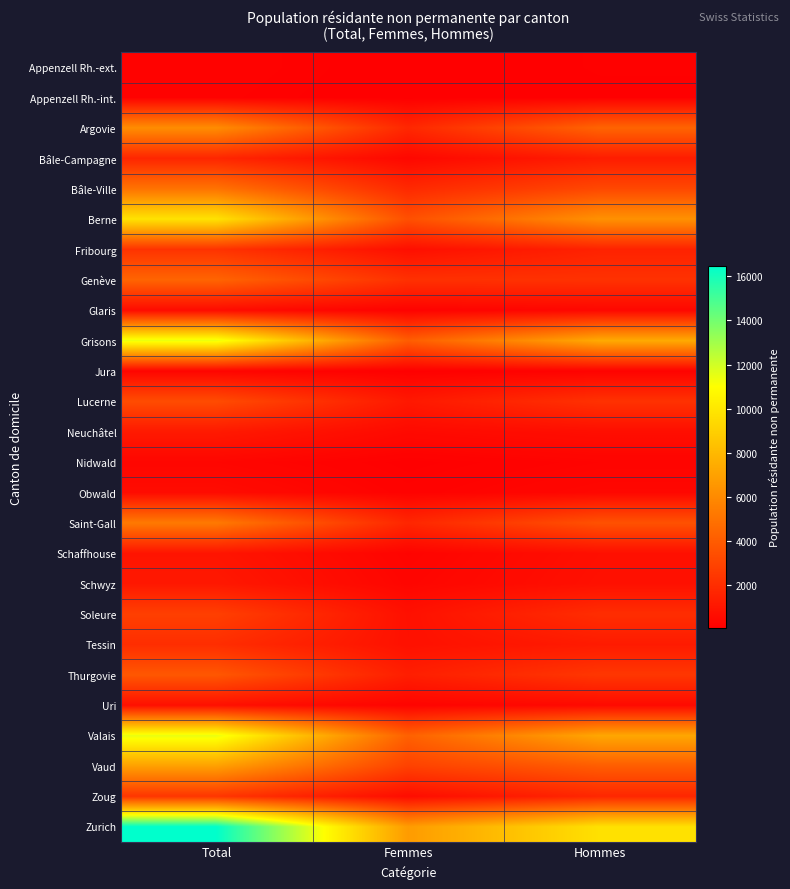

Reading left to right, extract all data points from this chart.

Appenzell Rh.-ext.: Total=201	Femmes=72	Hommes=129
Appenzell Rh.-int.: Total=172	Femmes=60	Hommes=112
Argovie: Total=6116	Femmes=1768	Hommes=4348
Bâle-Campagne: Total=1706	Femmes=407	Hommes=1299
Bâle-Ville: Total=4982	Femmes=1832	Hommes=3150
Berne: Total=9804	Femmes=3492	Hommes=6312
Fribourg: Total=2261	Femmes=717	Hommes=1544
Genève: Total=4381	Femmes=2168	Hommes=2213
Glaris: Total=584	Femmes=186	Hommes=398
Grisons: Total=11442	Femmes=4057	Hommes=7385
Jura: Total=283	Femmes=89	Hommes=194
Lucerne: Total=3339	Femmes=1131	Hommes=2208
Neuchâtel: Total=1183	Femmes=494	Hommes=689
Nidwald: Total=346	Femmes=95	Hommes=251
Obwald: Total=580	Femmes=182	Hommes=398
Saint-Gall: Total=5301	Femmes=1719	Hommes=3582
Schaffhouse: Total=974	Femmes=241	Hommes=733
Schwyz: Total=1113	Femmes=323	Hommes=790
Soleure: Total=2803	Femmes=777	Hommes=2026
Tessin: Total=2031	Femmes=801	Hommes=1230
Thurgovie: Total=3820	Femmes=1380	Hommes=2440
Uri: Total=761	Femmes=250	Hommes=511
Valais: Total=11469	Femmes=4234	Hommes=7235
Vaud: Total=6958	Femmes=2886	Hommes=4072
Zoug: Total=2365	Femmes=617	Hommes=1748
Zurich: Total=16479	Femmes=6749	Hommes=9730